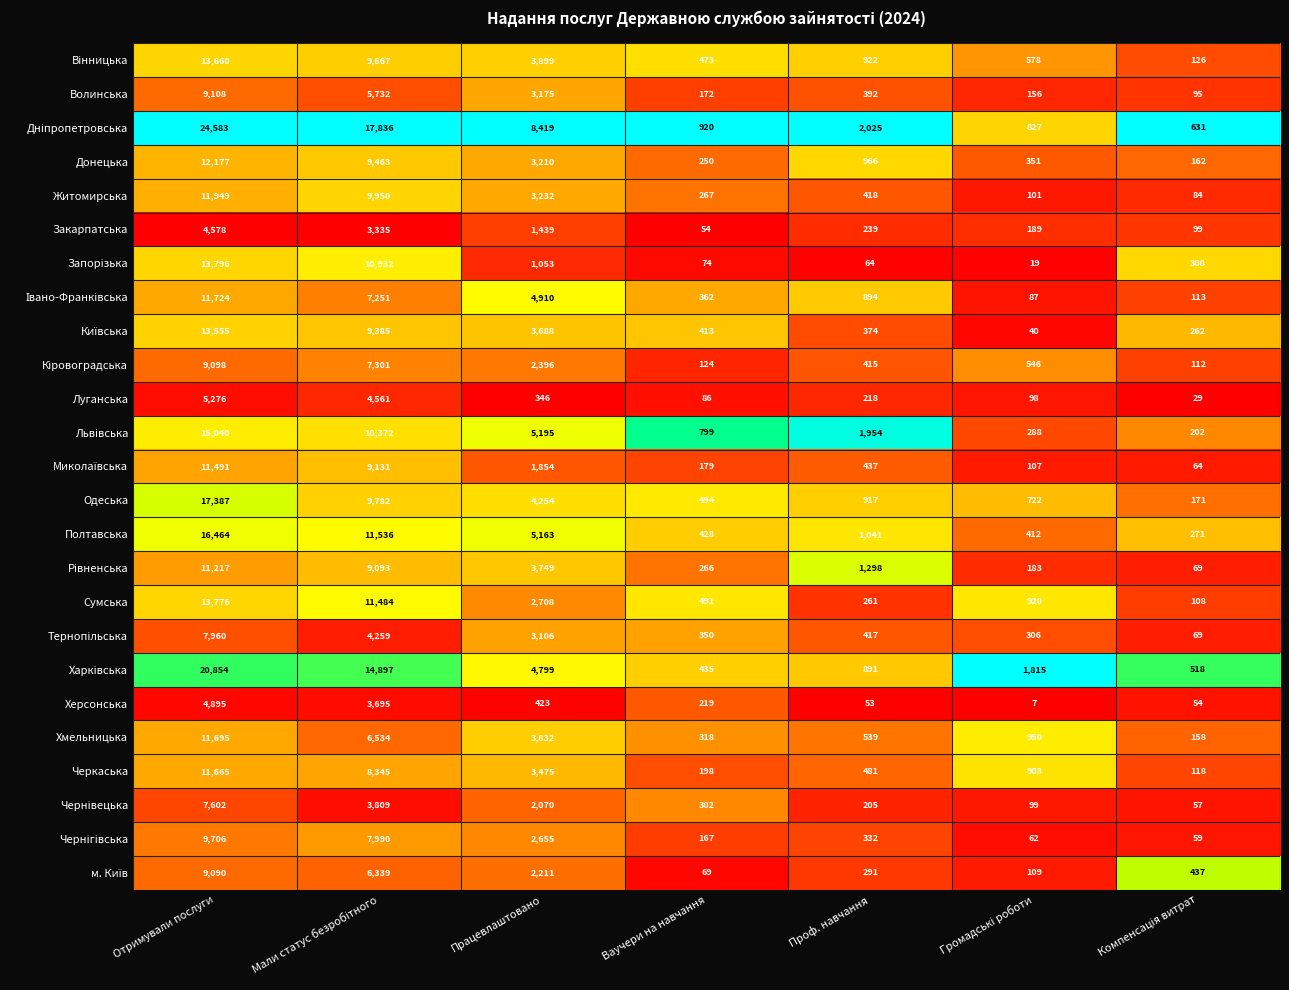

At which label does Полтавська first exceed 1041?

Отримували послуги